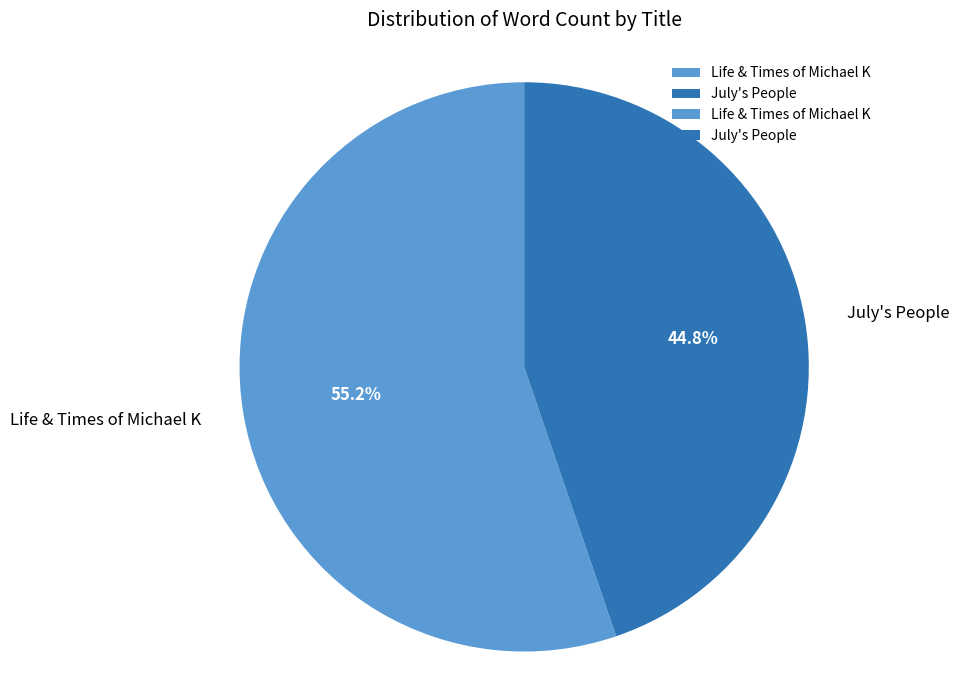

Between Life & Times of Michael K and July's People, which is larger?

Life & Times of Michael K